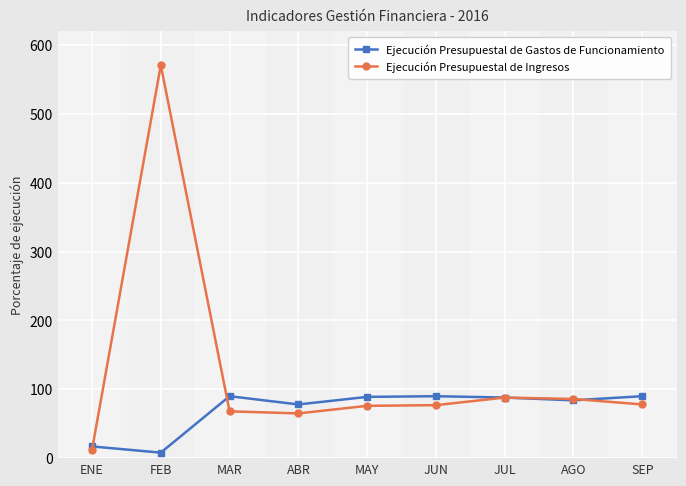

Which series has the largest total across all categories?

Ejecución Presupuestal de Ingresos